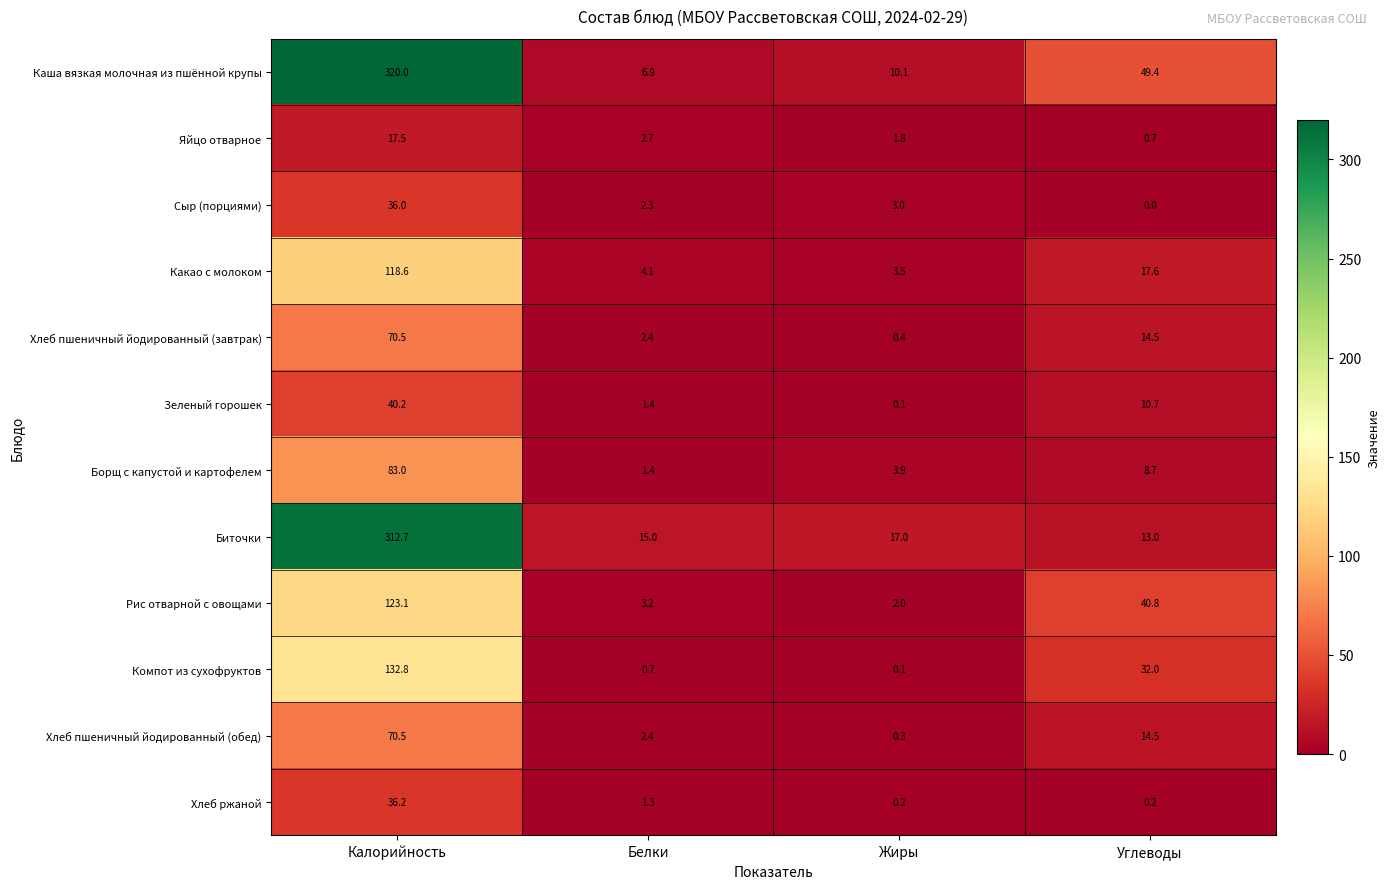

Which series has the largest total across all categories?

Каша вязкая молочная из пшённой крупы